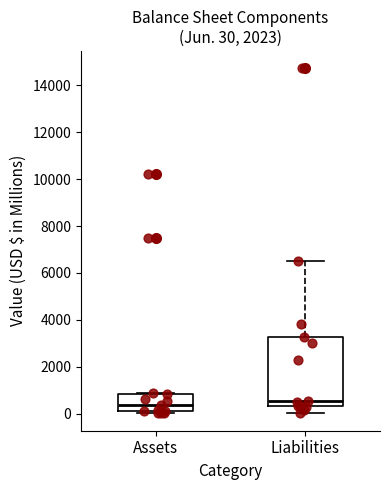

Which box is the tallest, from its lower edge to its upper edge?

Liabilities